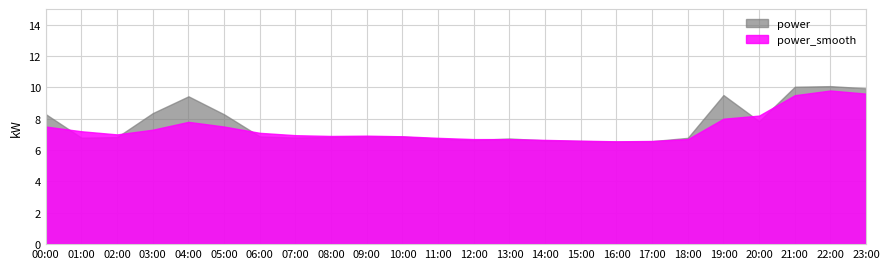

Rank the series at 23:00 from lowest to highest value.

power_smooth, power